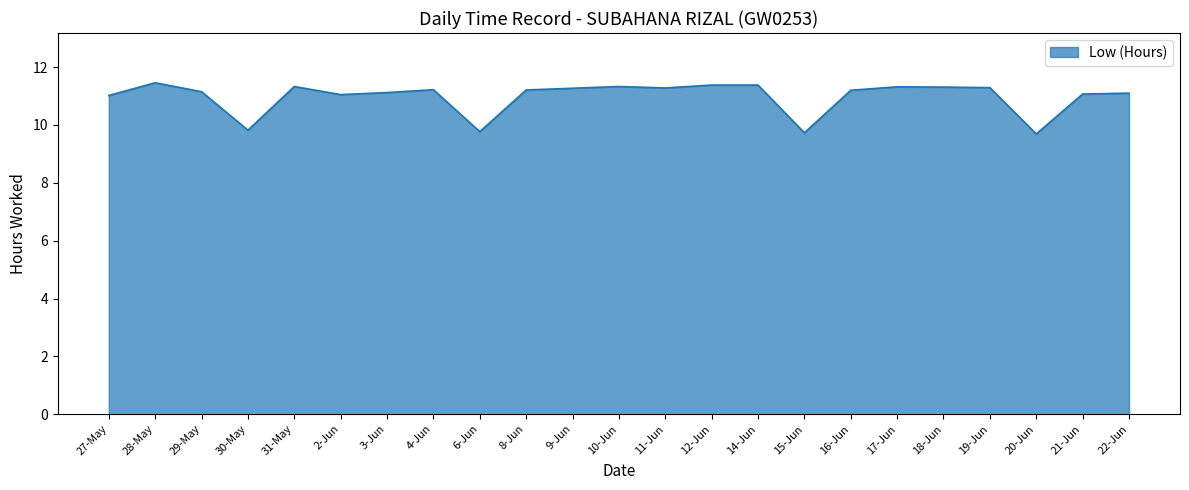

Is it true that the value at 30-May is 14.2?

False